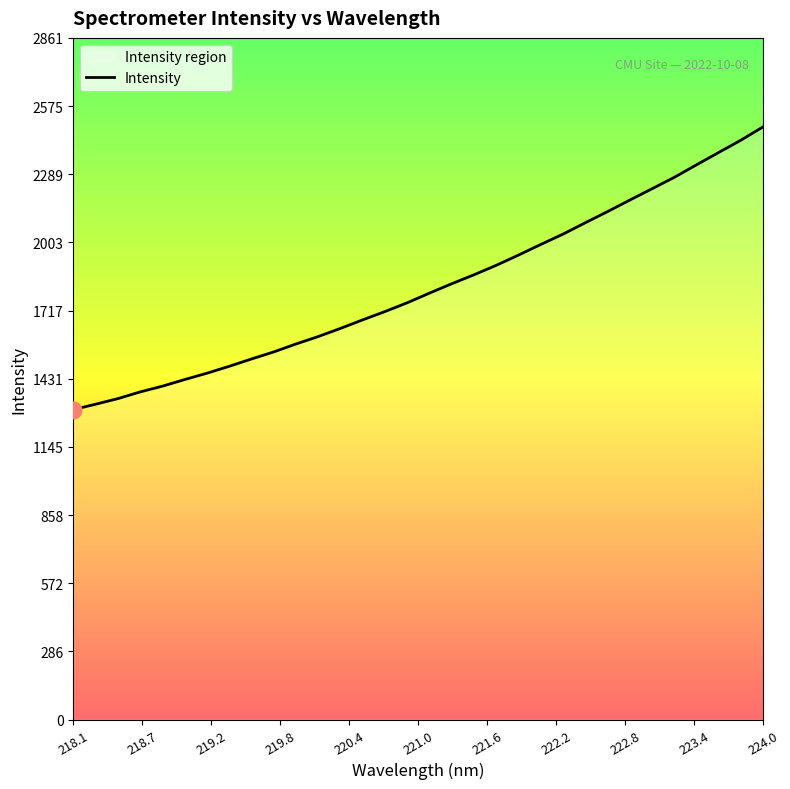

What is the difference between the maximum and minimum values?

1187.3